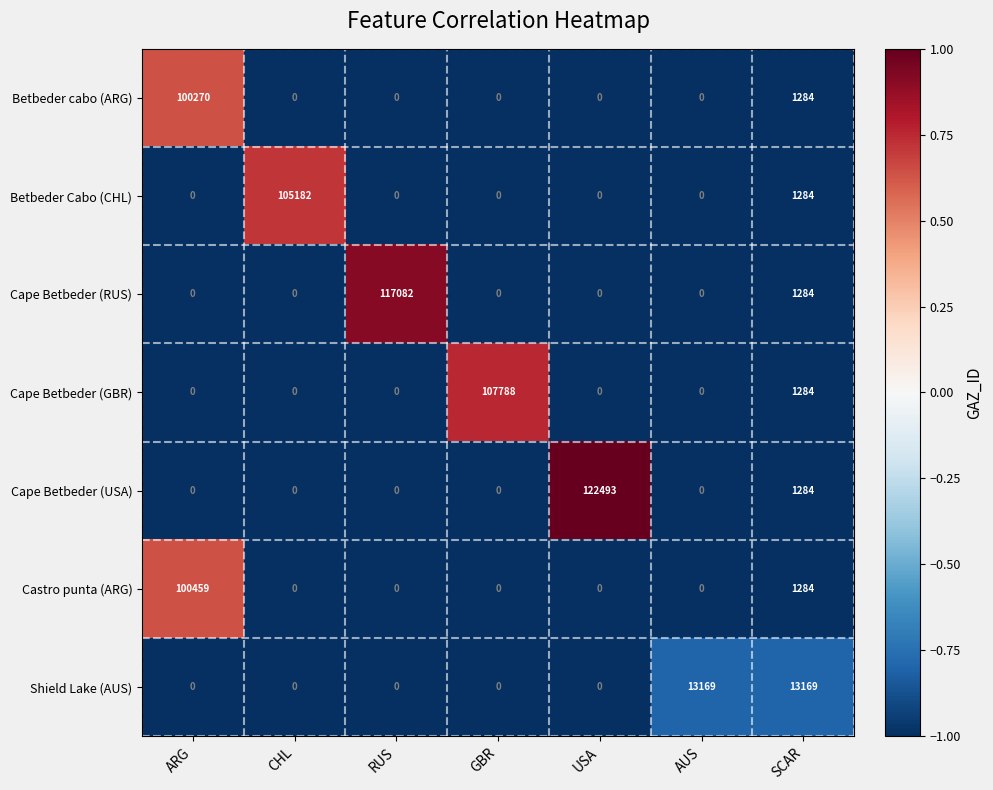

The Castro punta (ARG) series shows 0 at CHL. True or false?

True